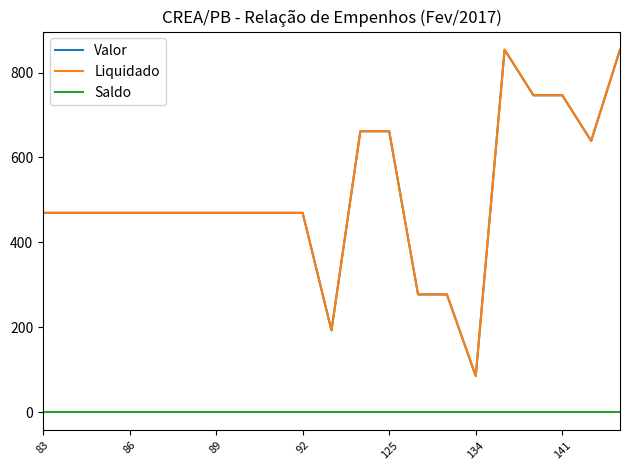

At which label does Valor first exceed 469?

83